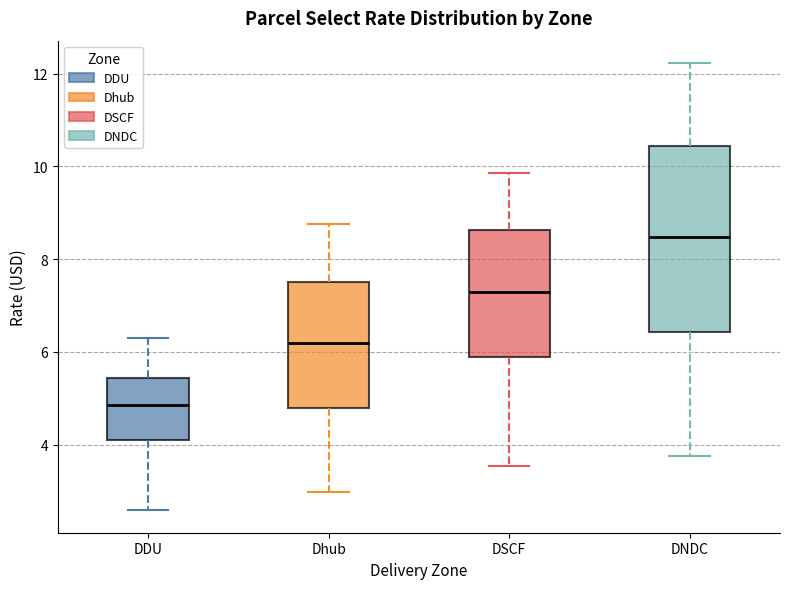

Which box is the tallest, from its lower edge to its upper edge?

DNDC